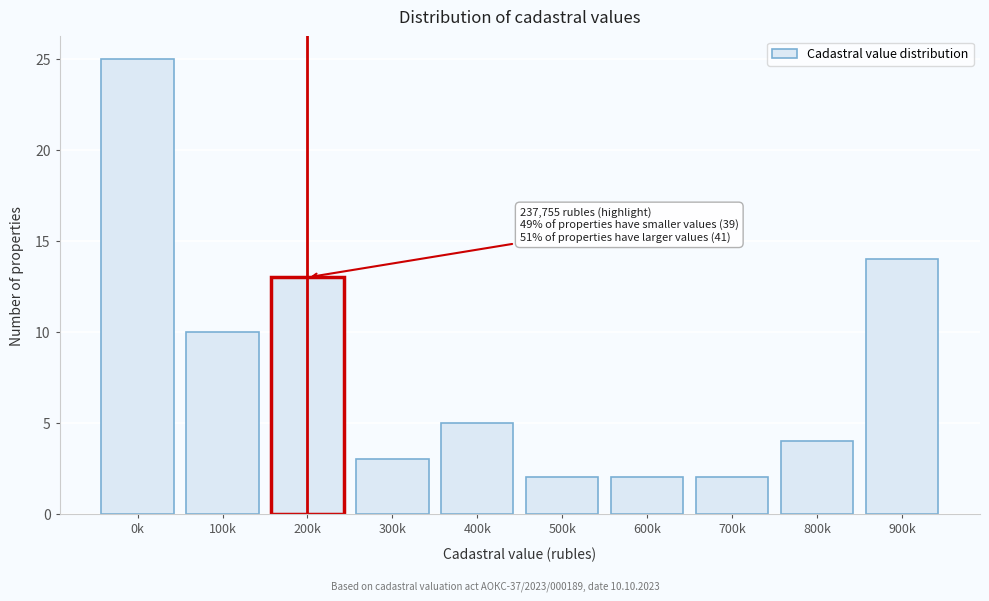

Reading left to right, what are all the values shown in this chart?

0k=25	100k=10	200k=13	300k=3	400k=5	500k=2	600k=2	700k=2	800k=4	900k=14